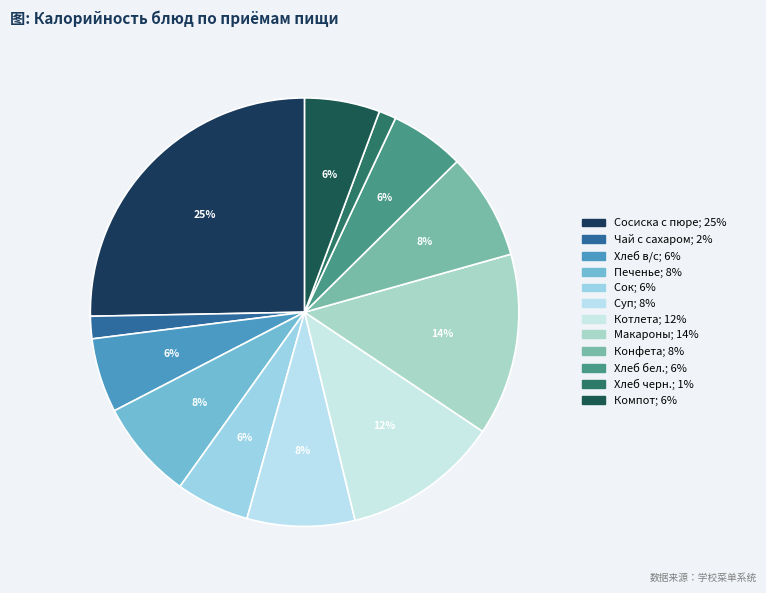

What is the total percentage of Хлеб бел. and Печенье?

13.1%